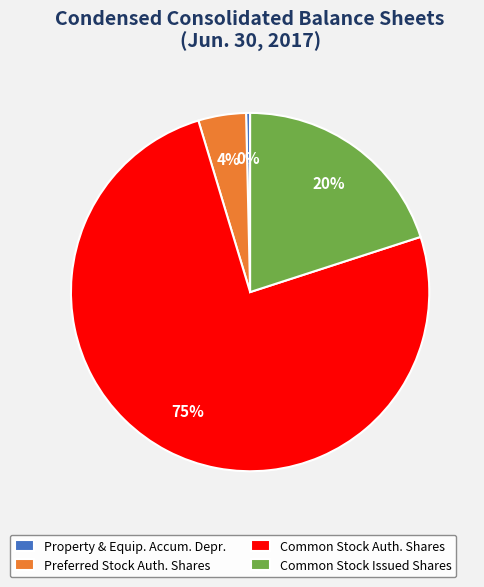

Is the sum of Common Stock Auth. Shares and Preferred Stock Auth. Shares greater than half?

Yes